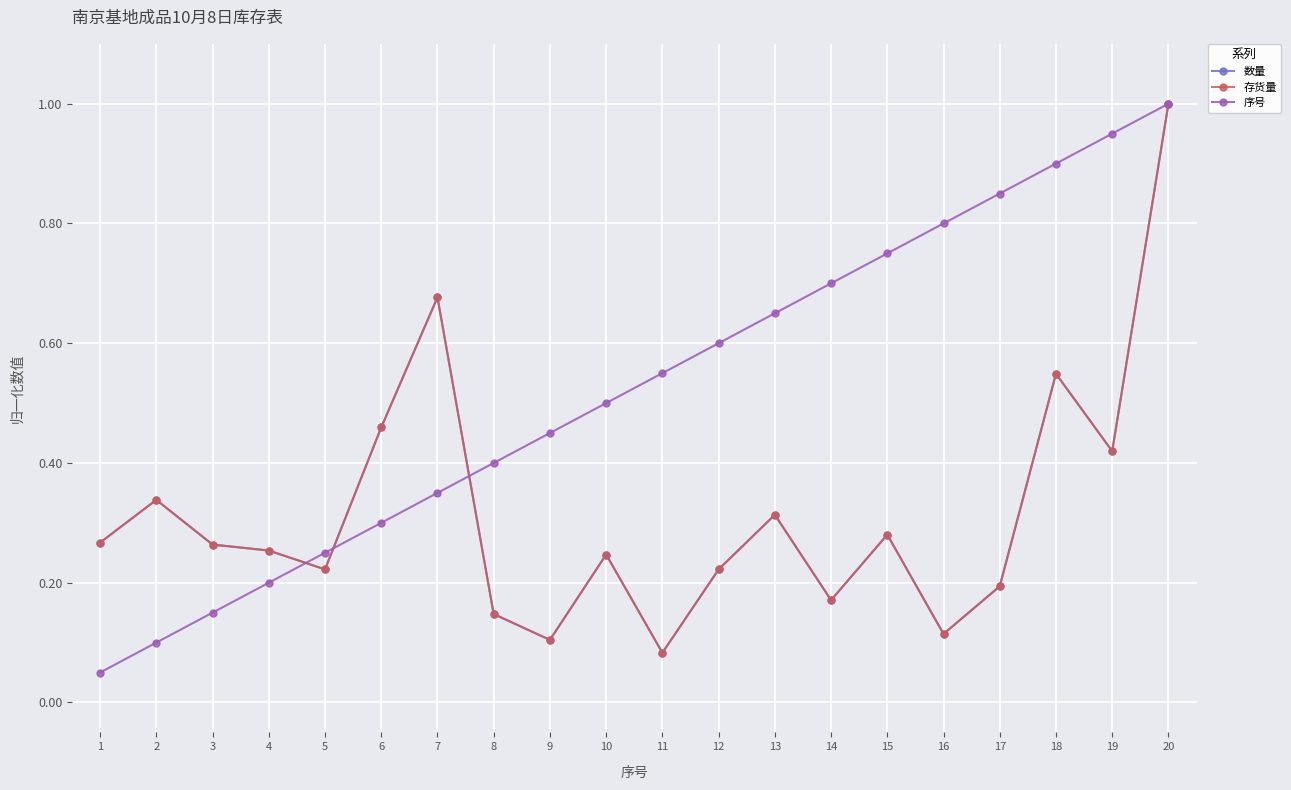

In 存货量, how many points are lower than both neighbors (excluding endpoints)?

6